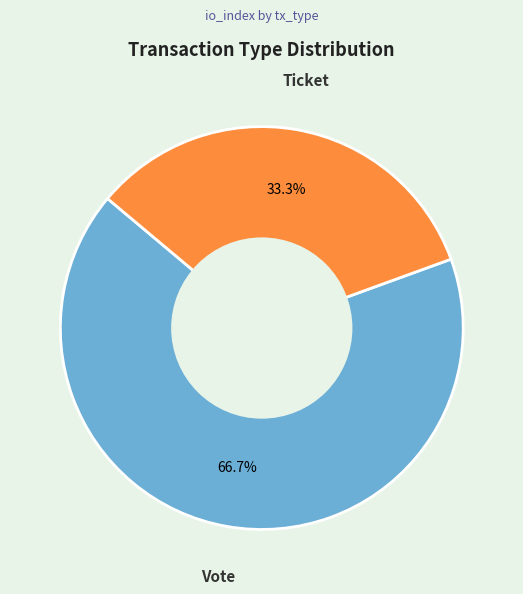

What percentage do Vote and Ticket together represent?

100.0%